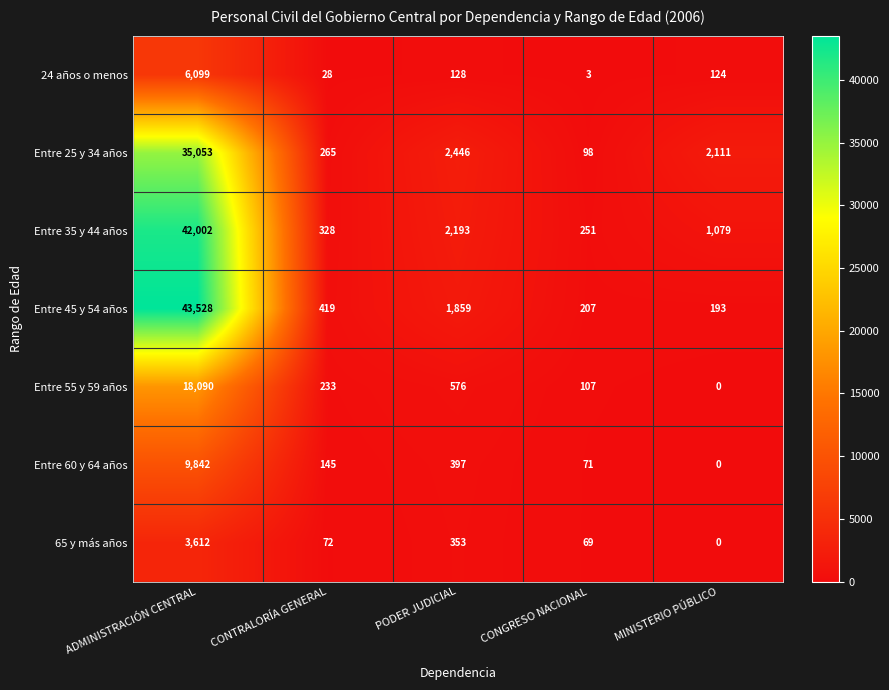

What is the spread (max minus min) of values at MINISTERIO PÚBLICO?

2111